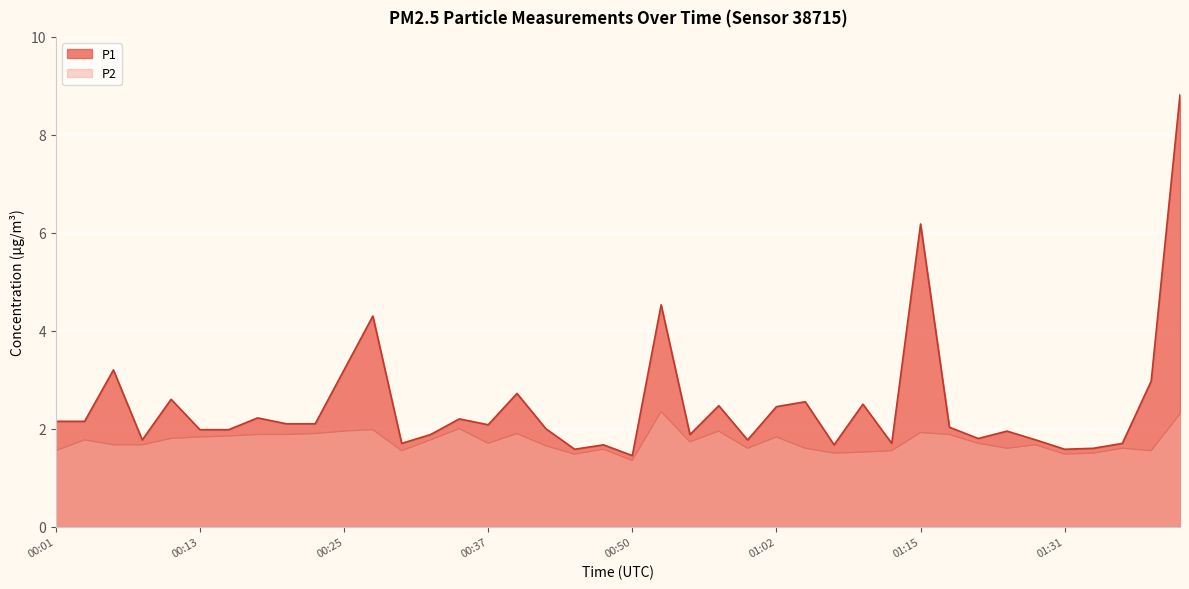

At which label does P1 first exceed 2?

00:01